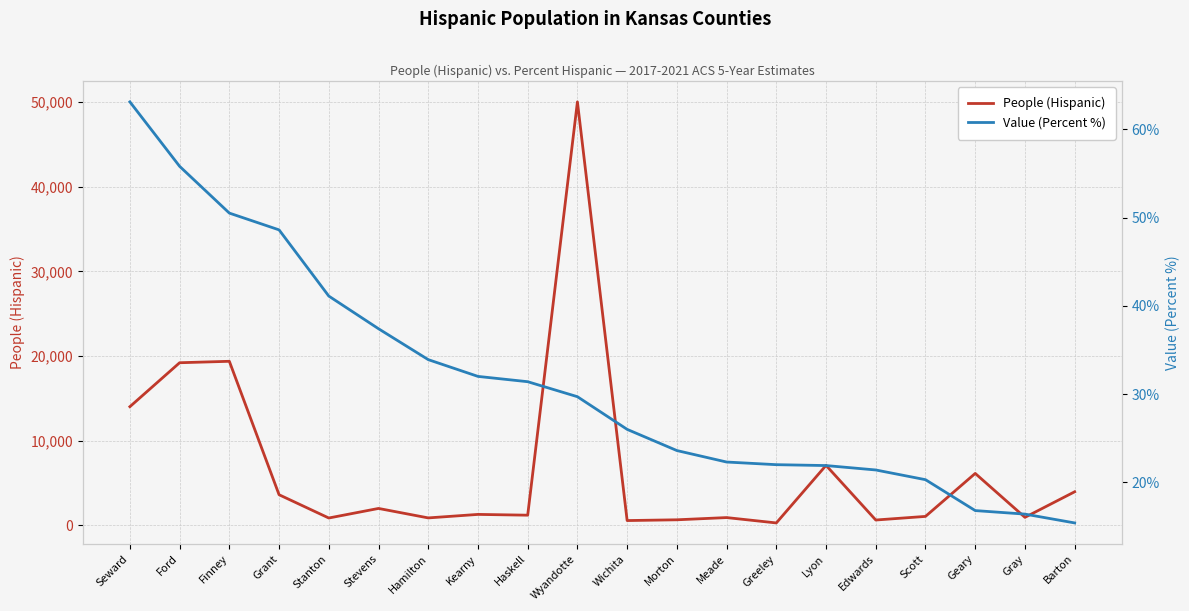

What is the label of the 11th point from the right?

Wyandotte